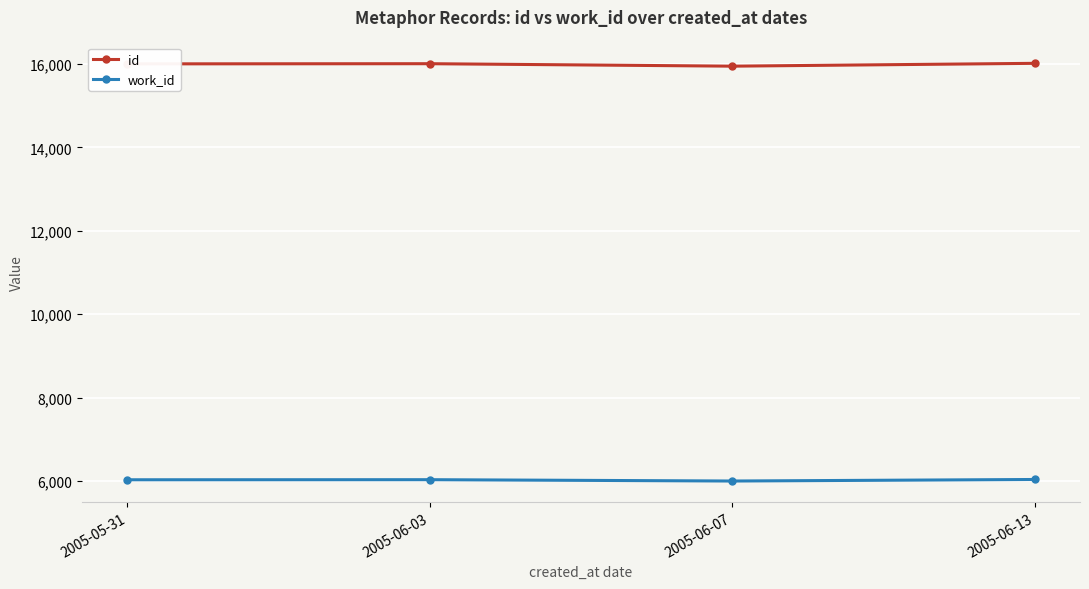

What is the difference between the highest and lowest values at 2005-05-31?

9978